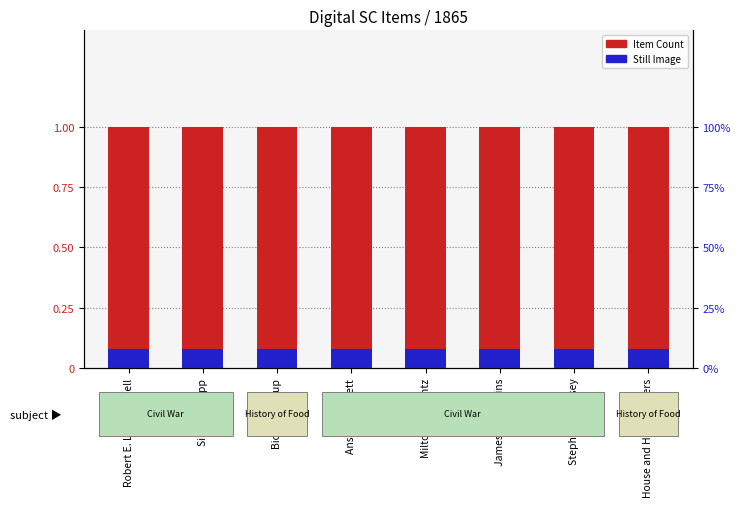

True or false: Item Count has a value of 0.3 at Silas H. Stepp.

False